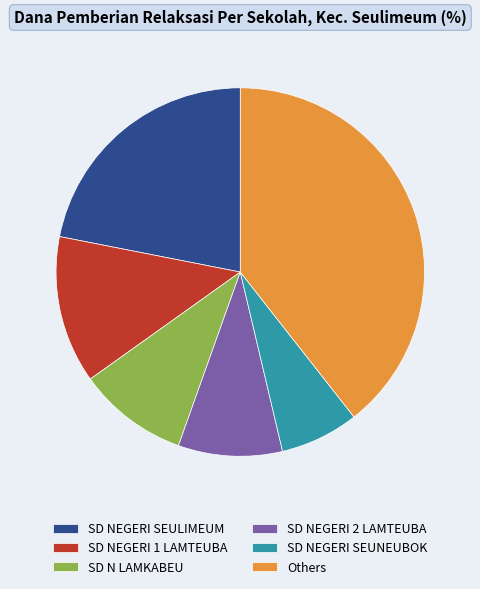

Does SD NEGERI 1 LAMTEUBA account for over 50% of the chart?

No